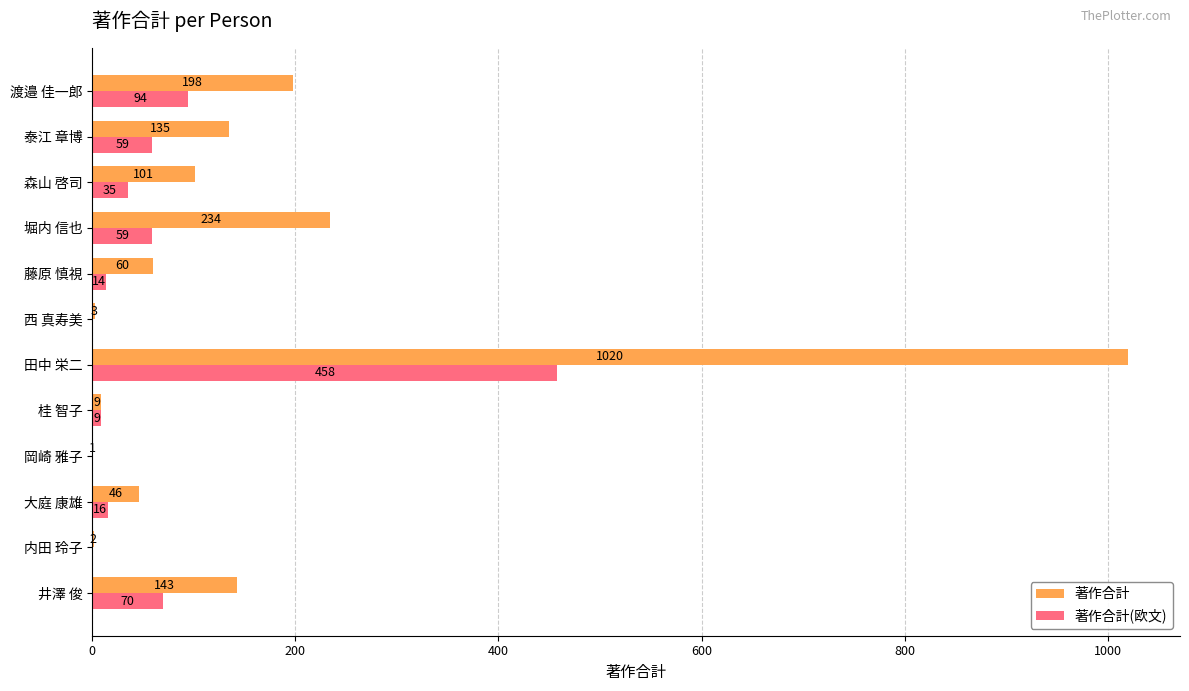

Which series changed the most between 西 真寿美 and 泰江 章博?

著作合計